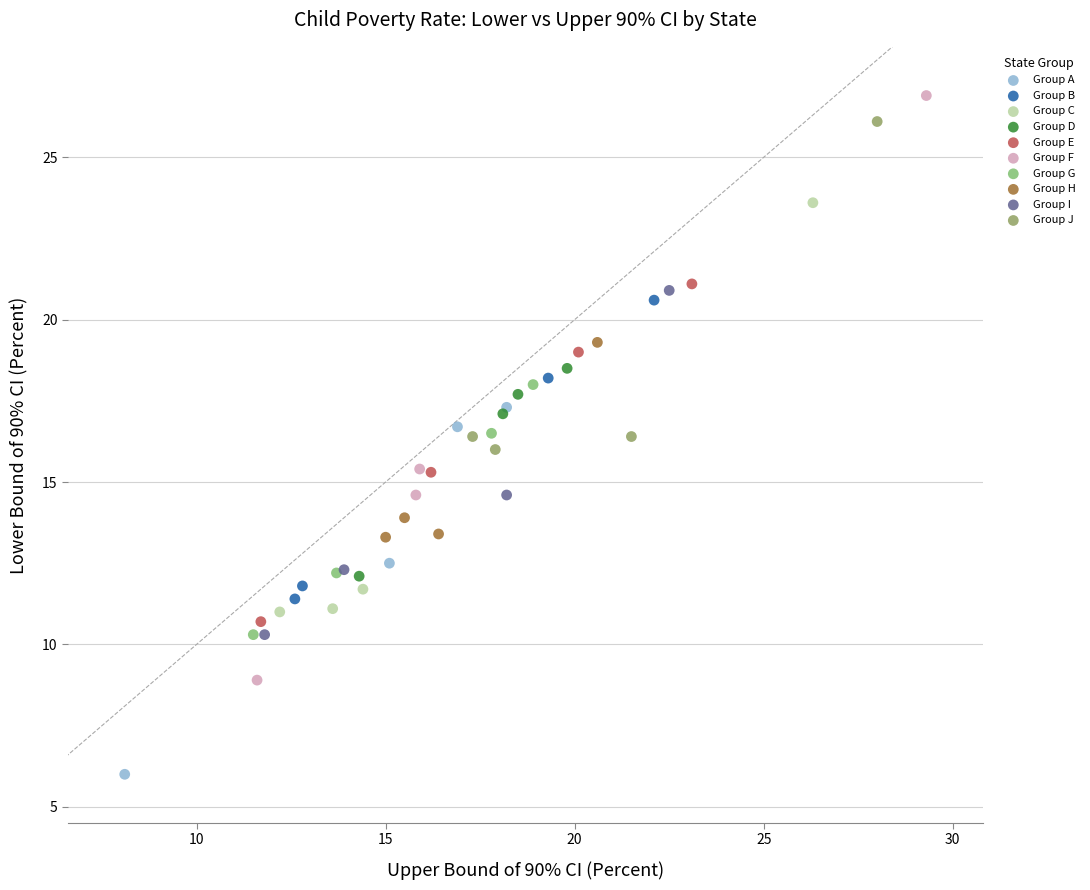

Which series contains the lowest Y value?

Group A